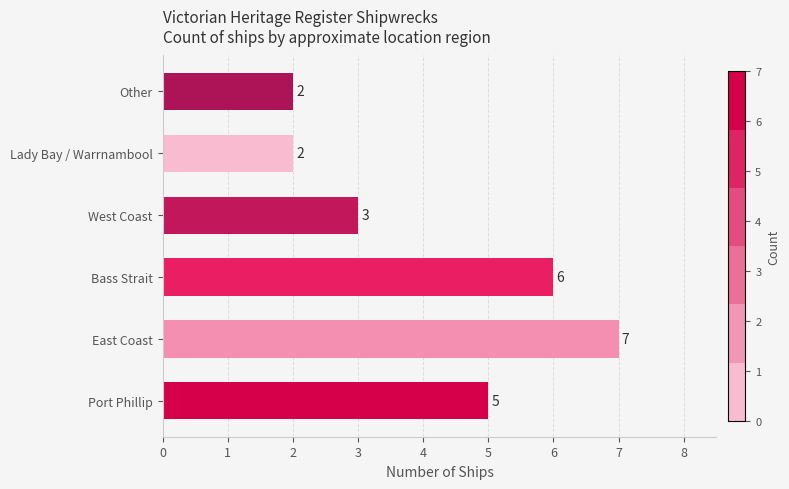

Reading bottom to top, transcribe all the data shown in this chart.

Port Phillip=5	East Coast=7	Bass Strait=6	West Coast=3	Lady Bay / Warrnambool=2	Other=2